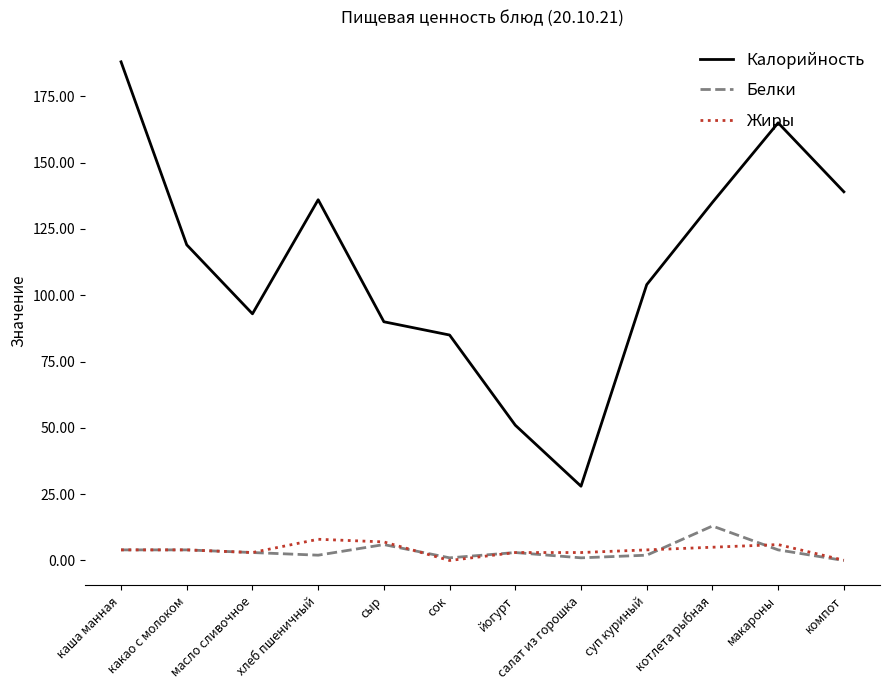

True or false: Жиры and Калорийность intersect in this chart.

False